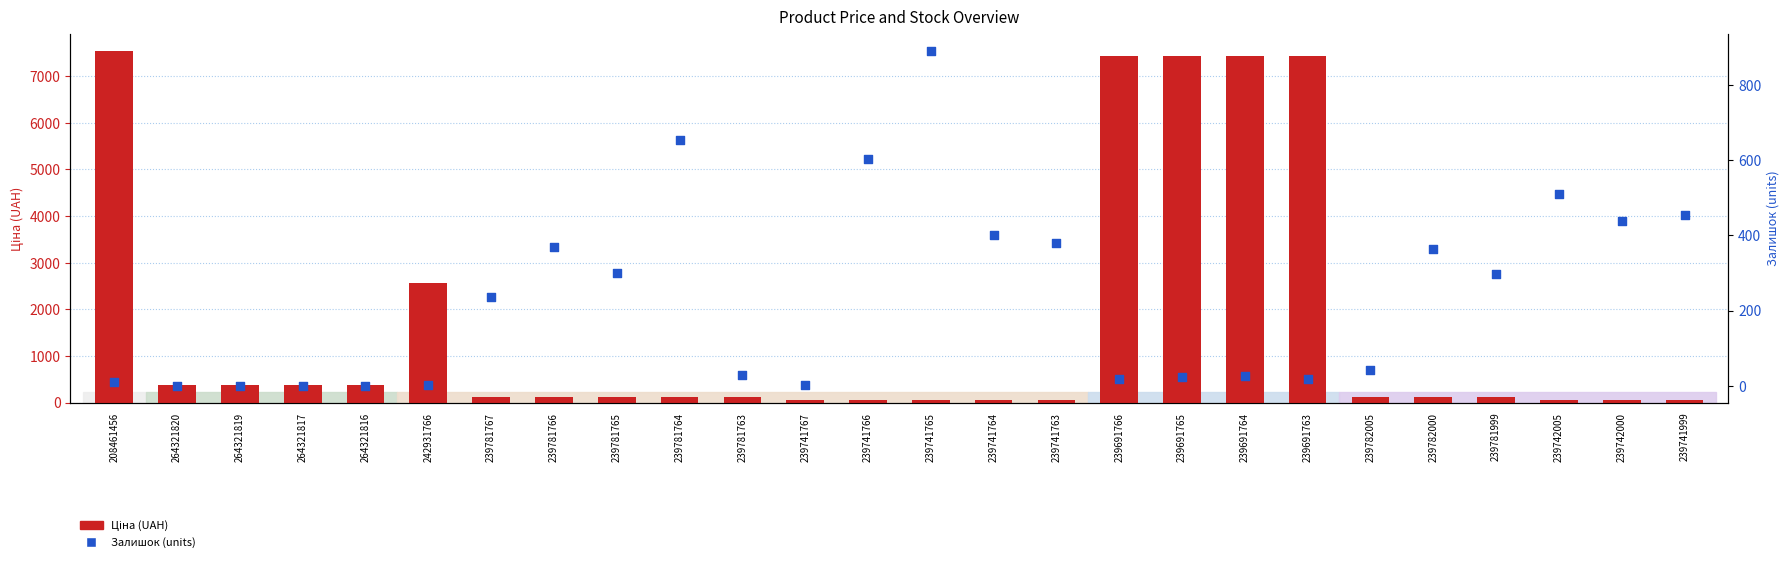

Which series contains the lowest Y value?

Залишок (units)